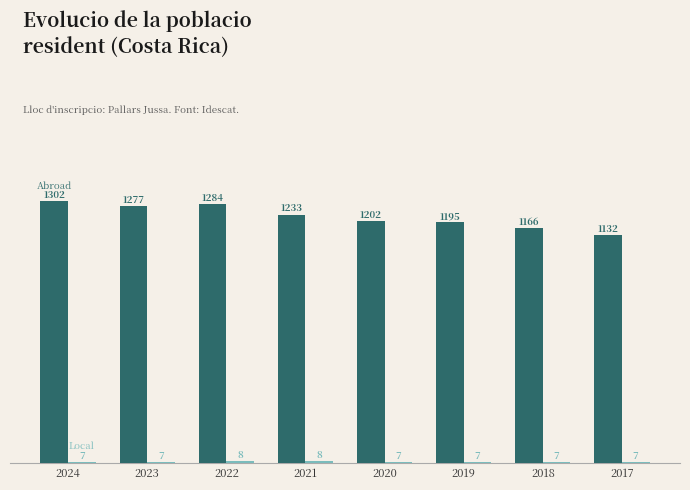

How many groups of bars are there?

8